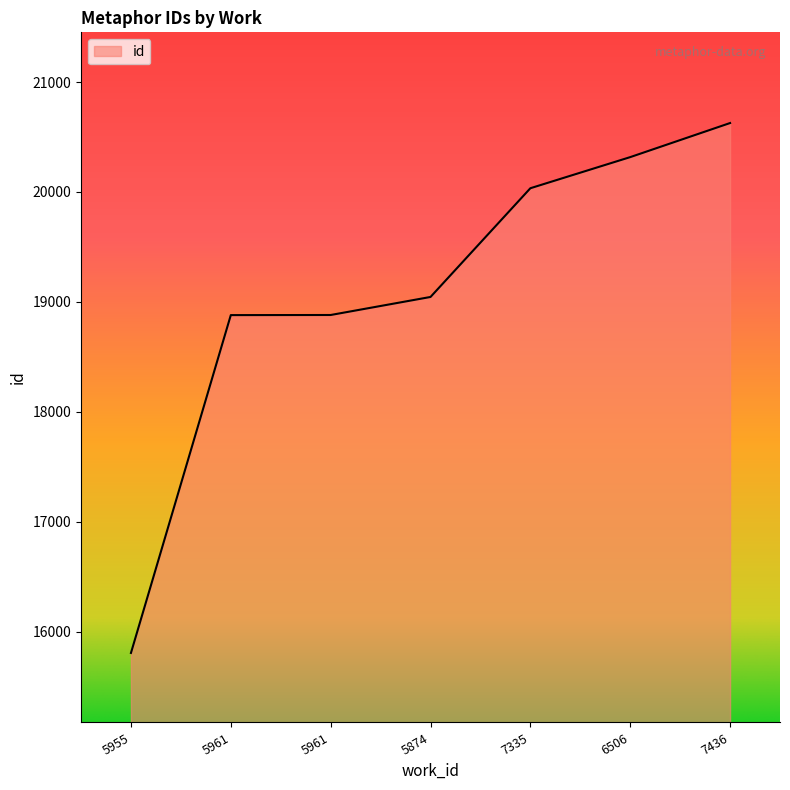

What is the ratio of the value at 5961 to the value at 6506?

0.9